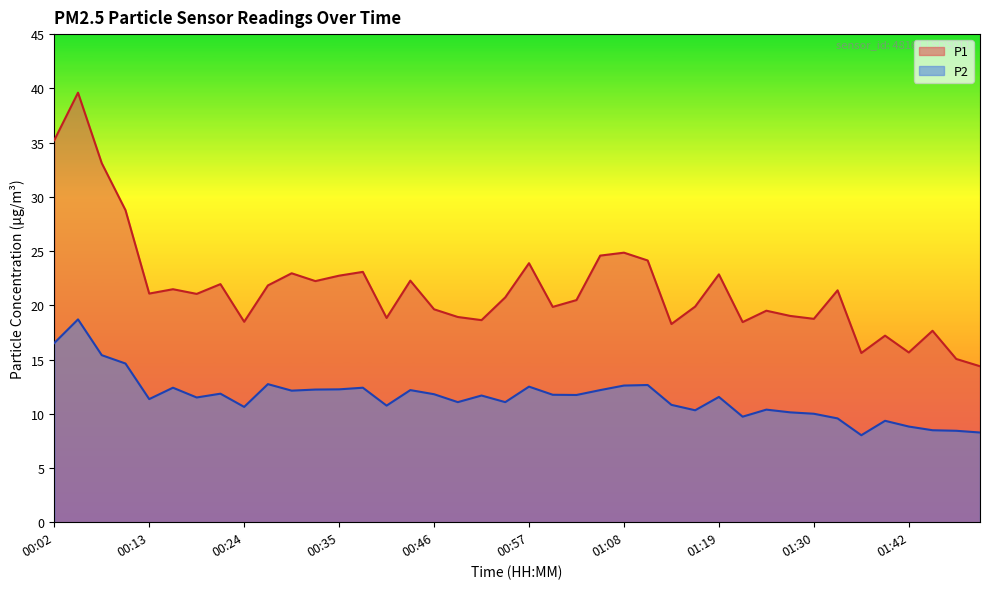

Which series has the largest range (max minus min)?

P1